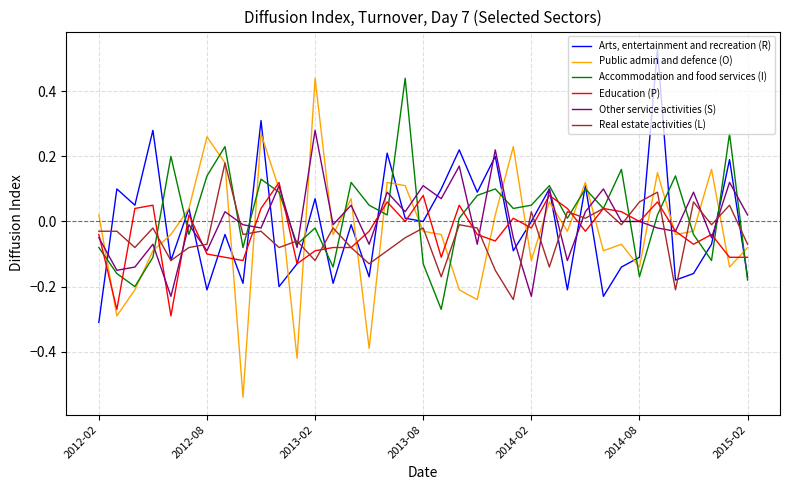

Which series has the largest range (max minus min)?

Public admin and defence (O)